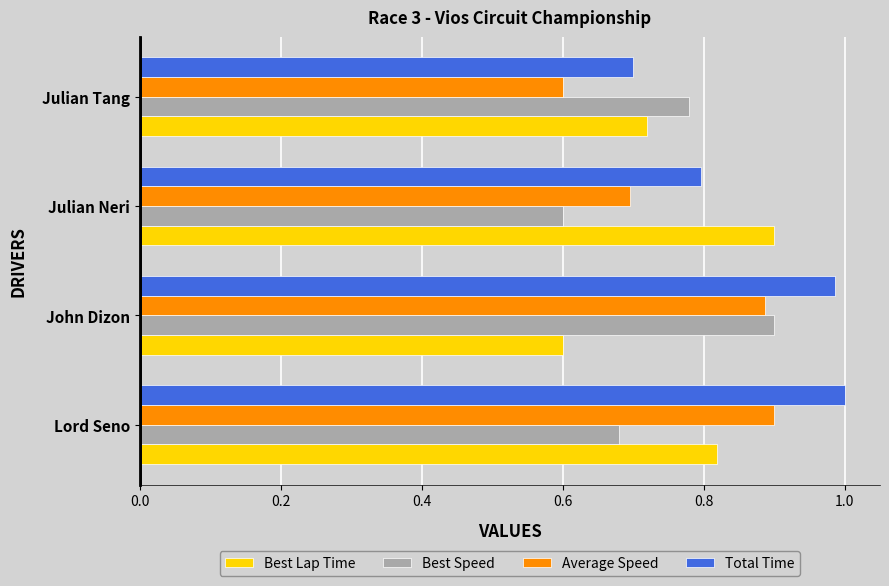

Where is Best Speed nearest to the value 0?

Julian Neri